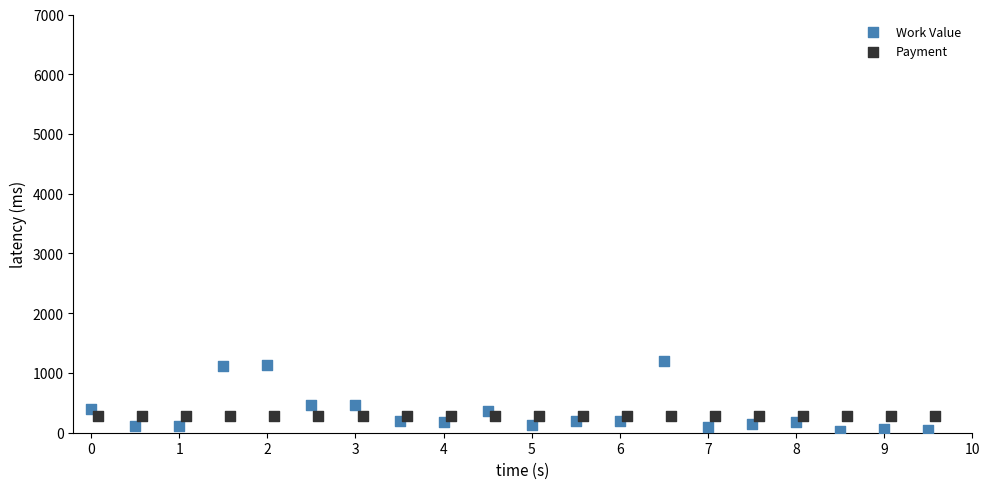

What are all the series names shown in the legend?

Work Value, Payment